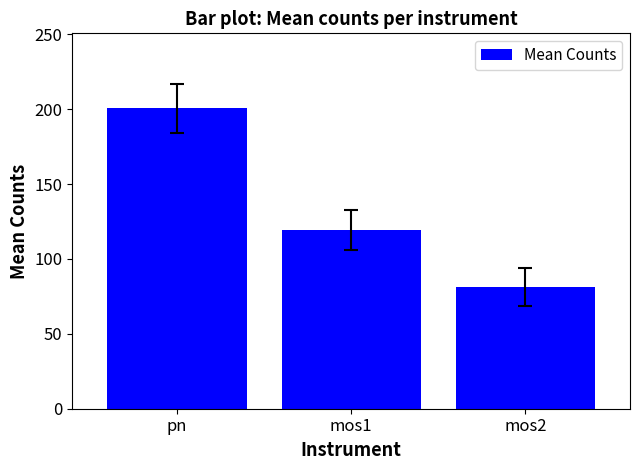

Reading left to right, list all the values displayed in this chart.

200.5	119.5	81.2